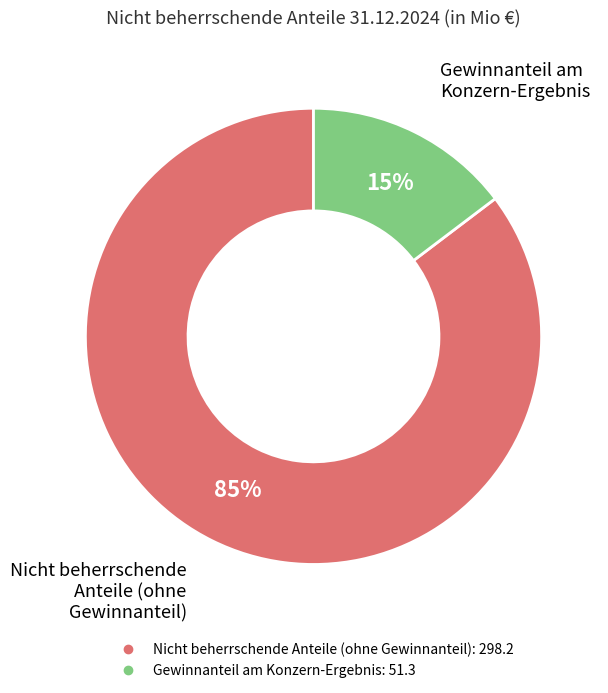

Combined, do Gewinnanteil am Konzern-Ergebnis and Nicht beherrschende Anteile (ohne Gewinnanteil) account for over 50%?

Yes